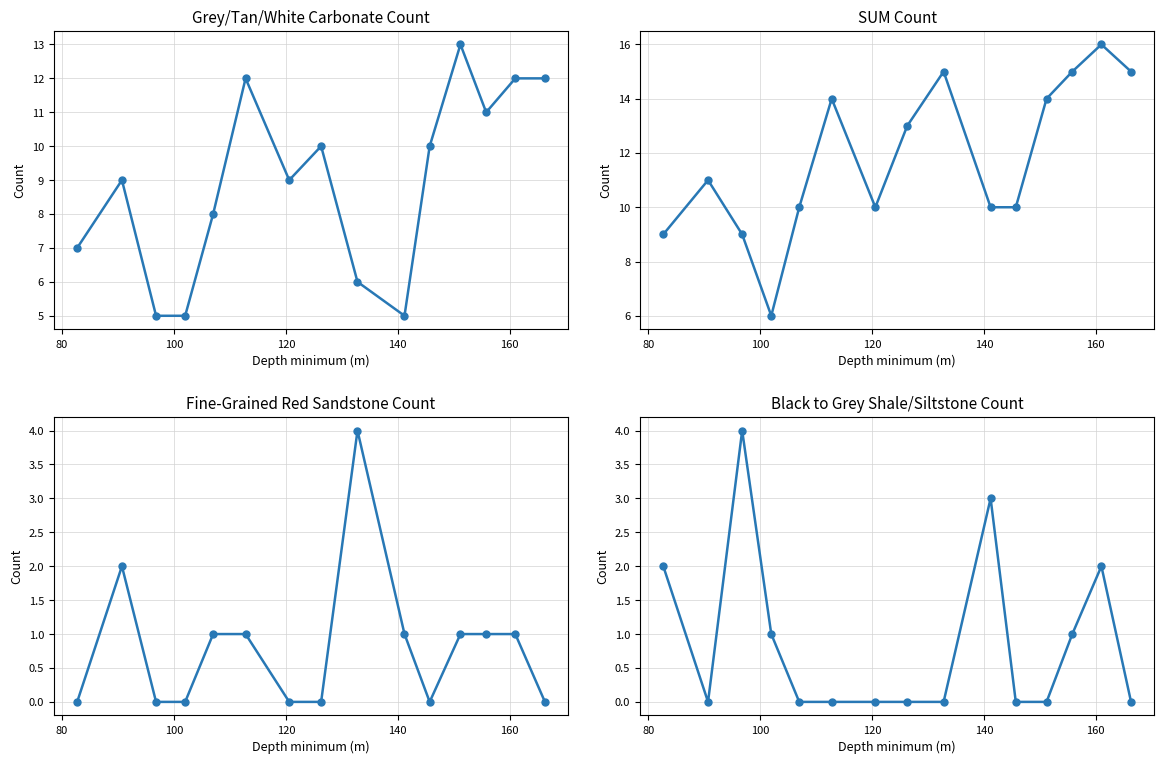

True or false: Fine-grained red sandstone and Grey/tan/white carbonate intersect in this chart.

False